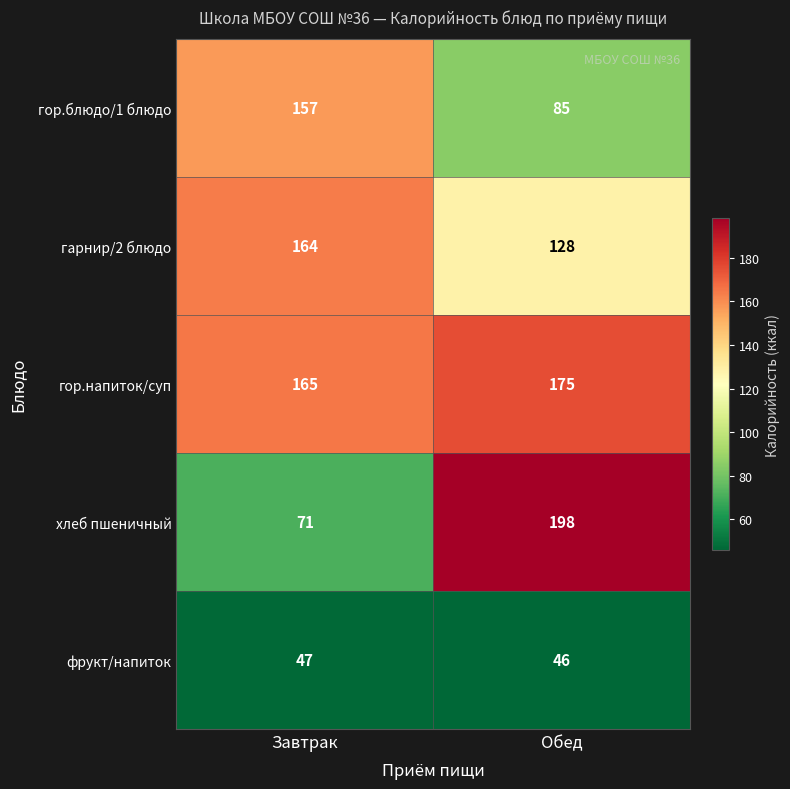

At Завтрак, list the series in order from largest to smallest.

гор.напиток/суп, гарнир/2 блюдо, гор.блюдо/1 блюдо, хлеб пшеничный, фрукт/напиток